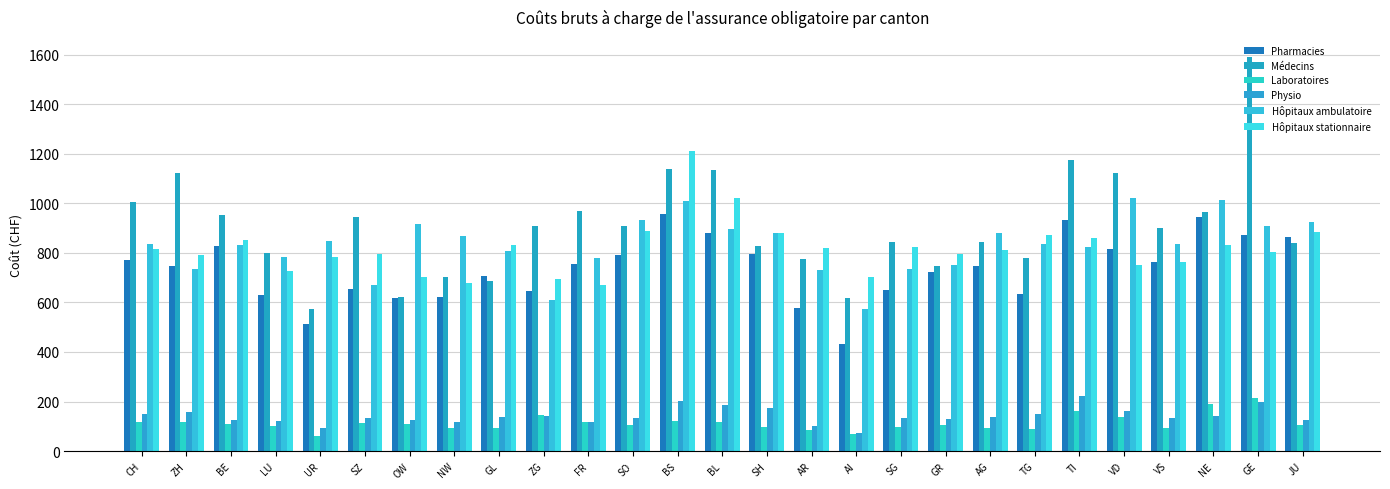

Is it true that Médecins equals 1321.7 at CH?

False